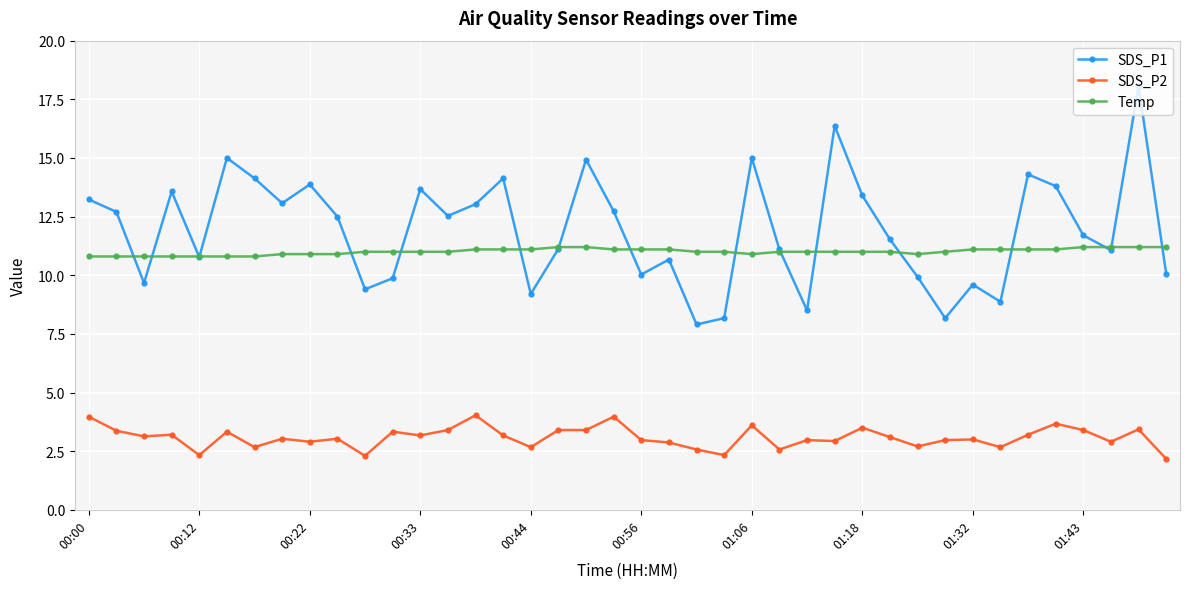

True or false: Temp and SDS_P2 cross at least once.

False